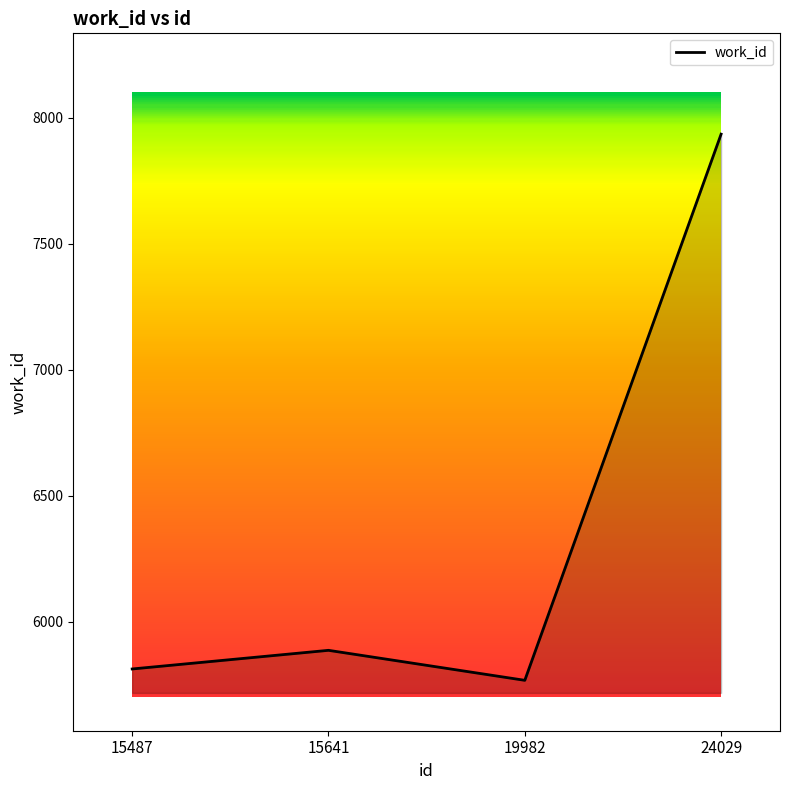

How many interior local valleys (lower than both neighbors) does the data have?

1